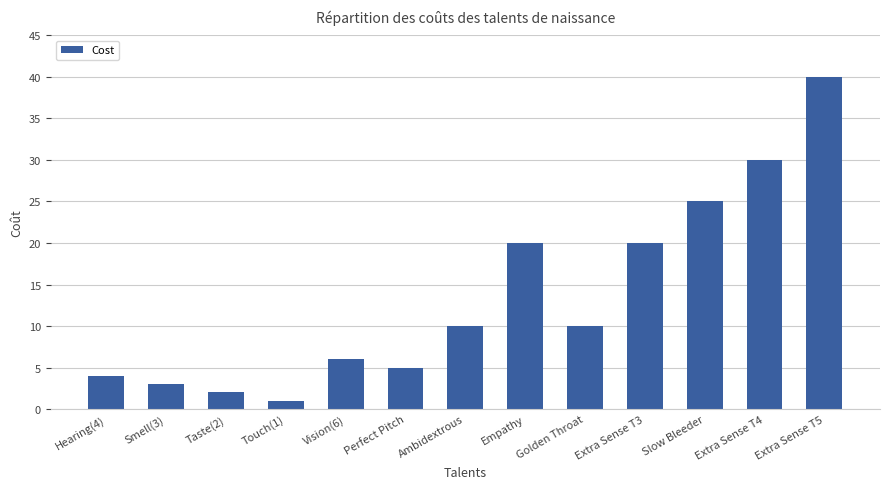

How many series are shown in this chart?

1